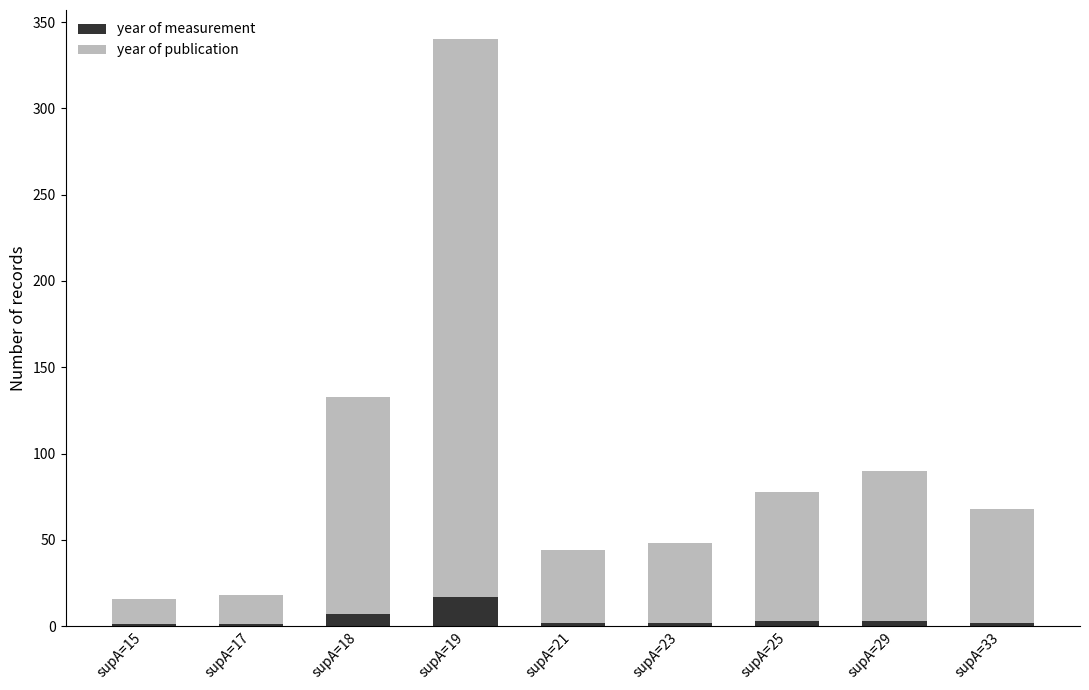

At which category is the sum across all series the highest?

supA=19